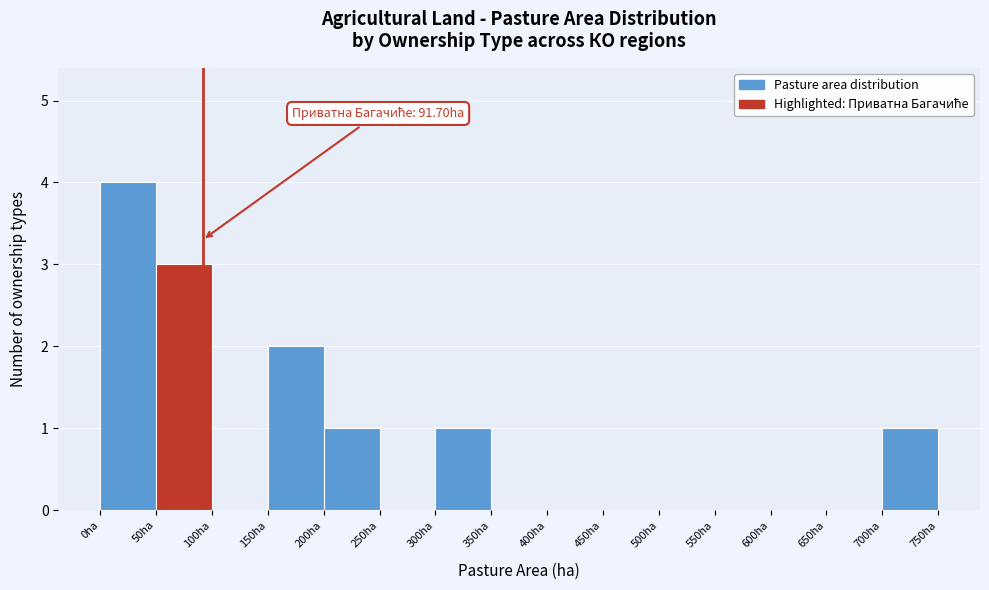

Over which range of the x-axis is the bar tallest?

0 to 50